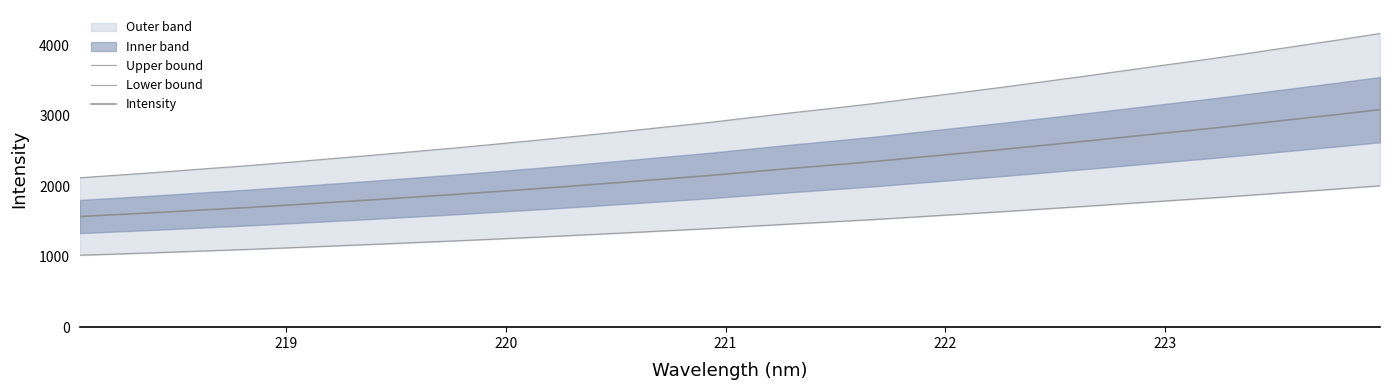

What is the difference between the second highest and minimum values in the Upper bound series?

1956.3